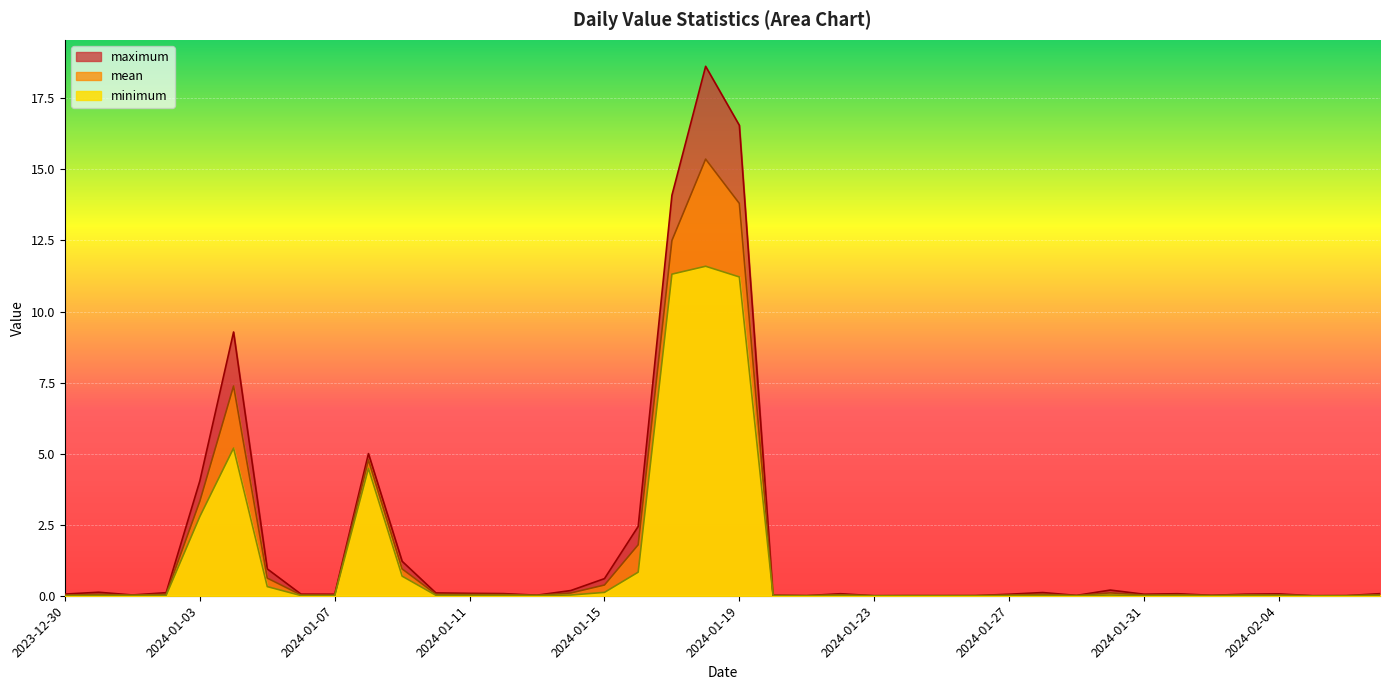

In minimum, how many points are lower than both neighbors (excluding endpoints)?

11